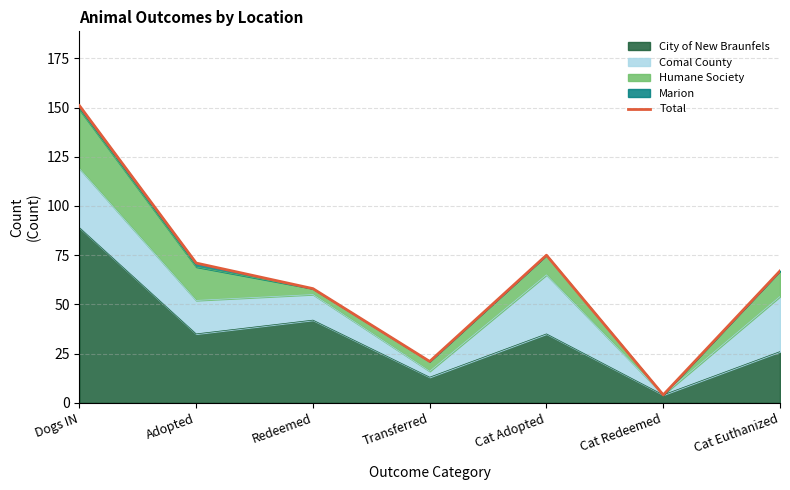

True or false: the data has more than 1 interior local peaks.

False